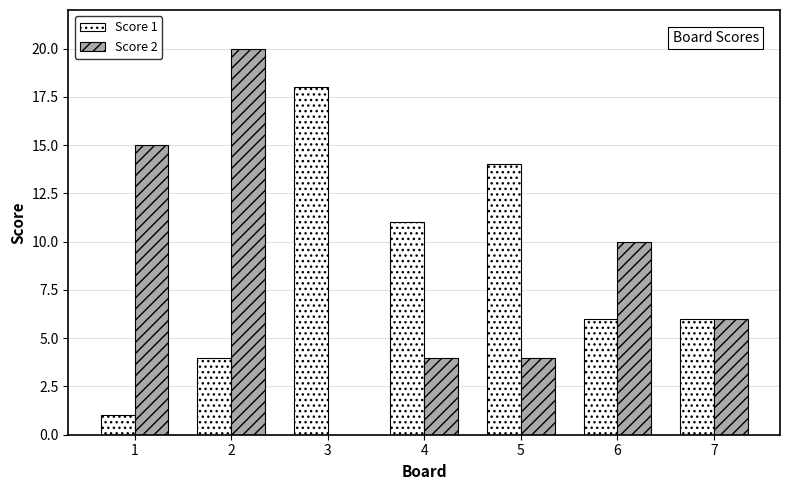

What is the total value across all series at 5?

18